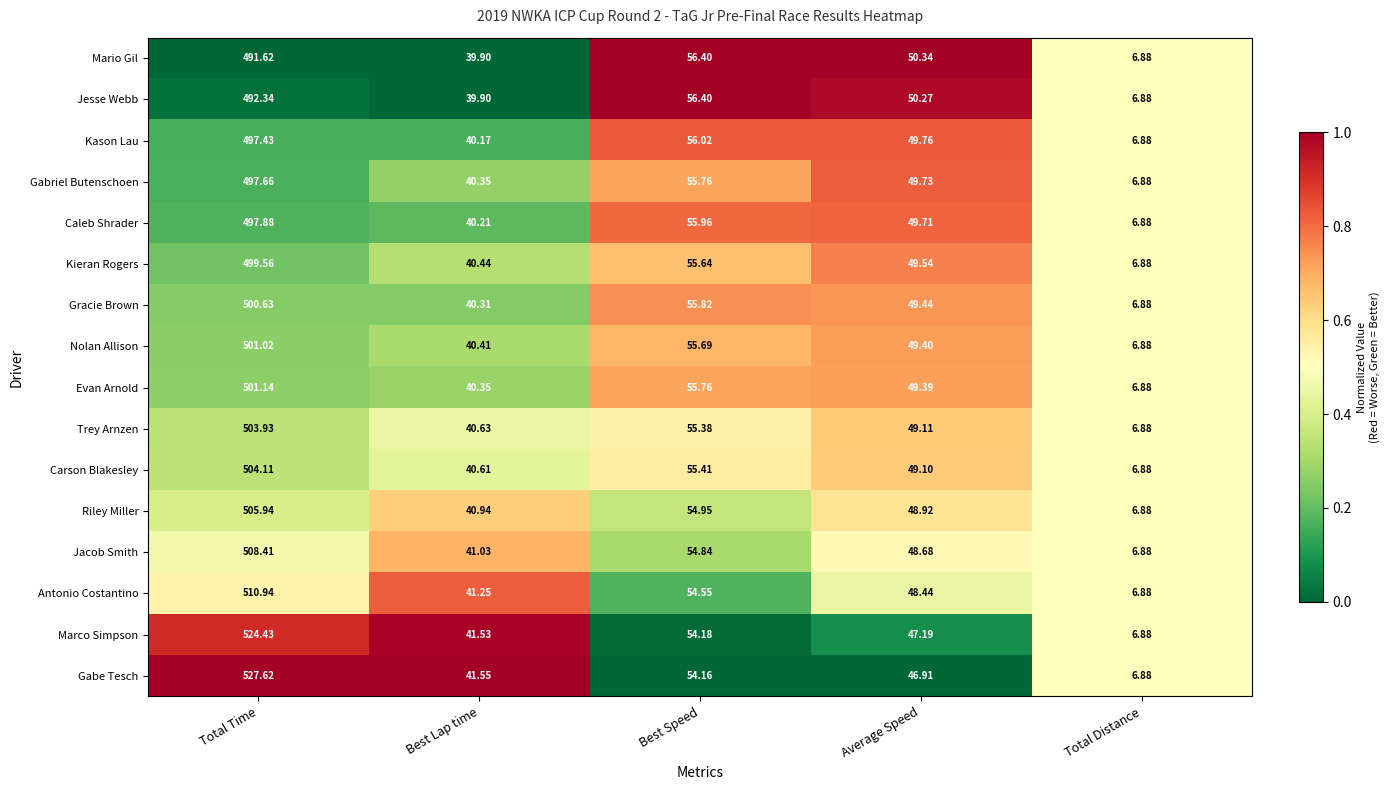

Rank the series by their maximum value, from highest to lowest.

Gabe Tesch, Marco Simpson, Antonio Costantino, Jacob Smith, Riley Miller, Carson Blakesley, Trey Arnzen, Evan Arnold, Nolan Allison, Gracie Brown, Kieran Rogers, Caleb Shrader, Gabriel Butenschoen, Kason Lau, Jesse Webb, Mario Gil